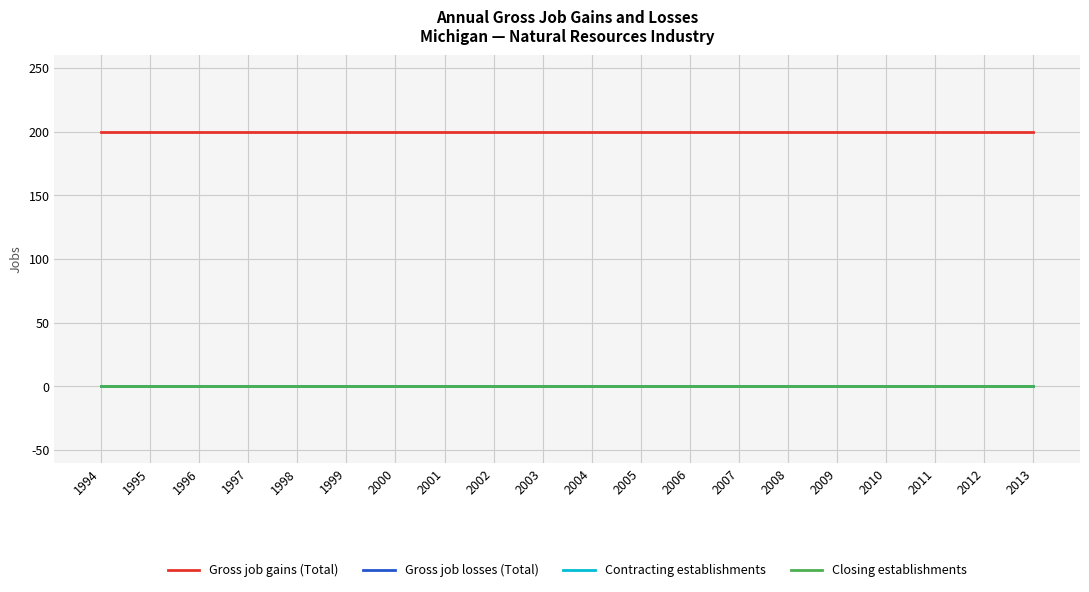

True or false: Gross job gains (Total) has a value of 135 at 2002.

False